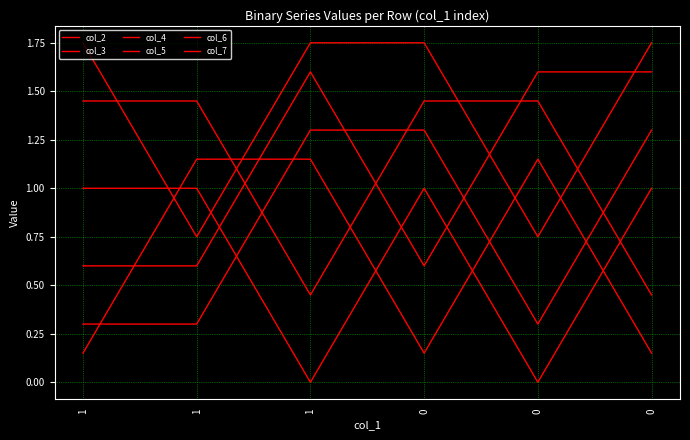

How many values in the col_5 series are below 1?

2